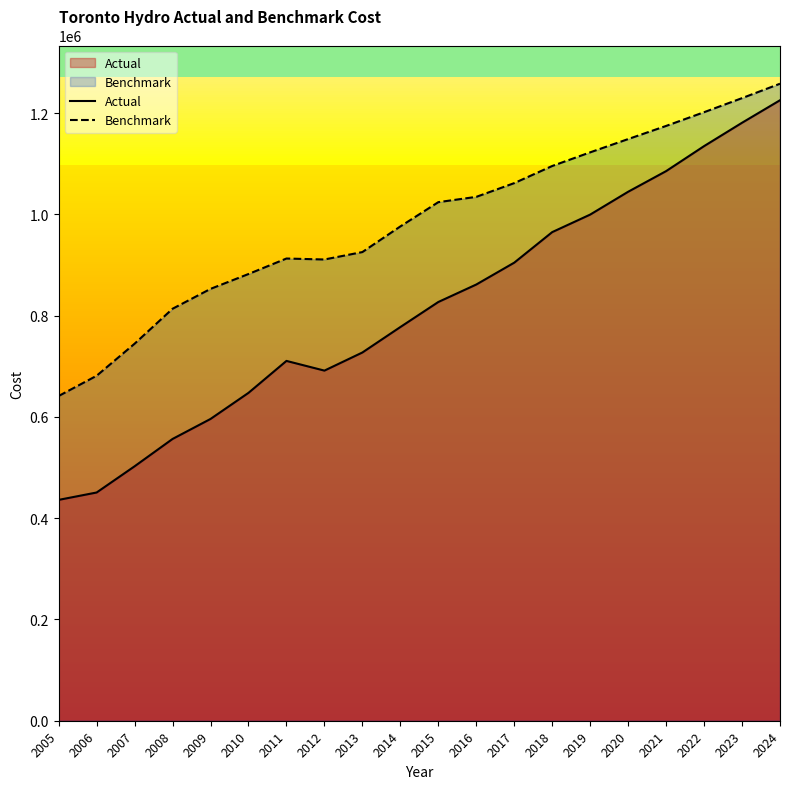

At which label does Actual reach its minimum?

2005